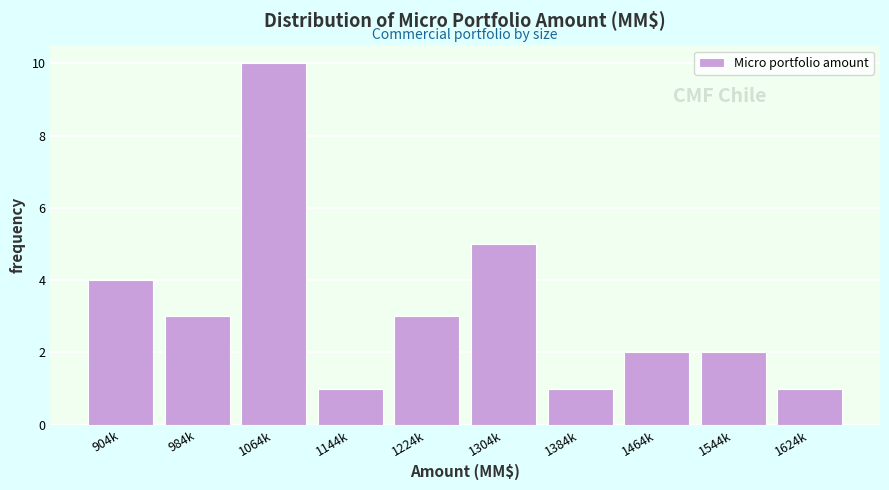

Reading right to left, transcribe all the data shown in this chart.

1624k=1	1544k=2	1464k=2	1384k=1	1304k=5	1224k=3	1144k=1	1064k=10	984k=3	904k=4